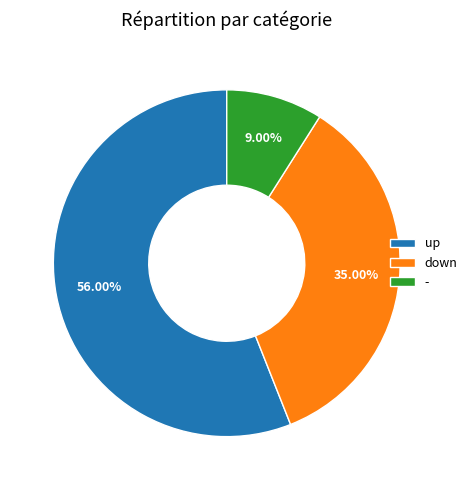

How many segments does this pie chart have?

3